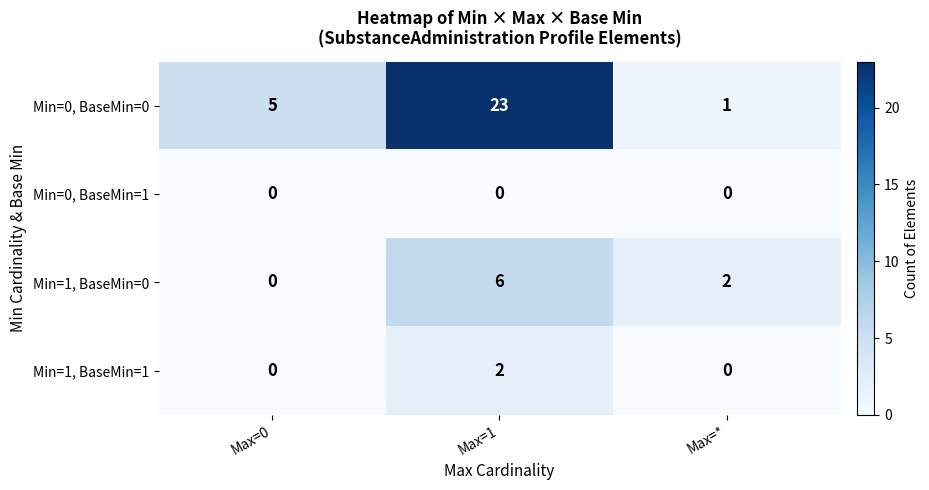

The Min=0, BaseMin=1 series shows 0 at Max=*. True or false?

True